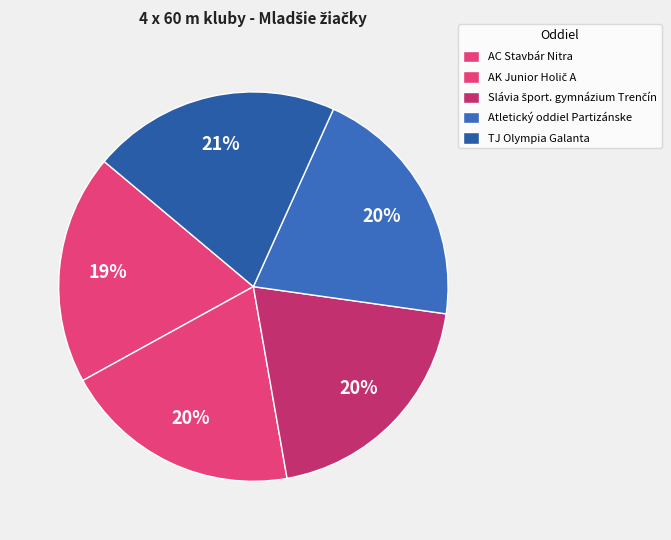

Is it true that Atletický oddiel Partizánske is 7% of the pie?

False